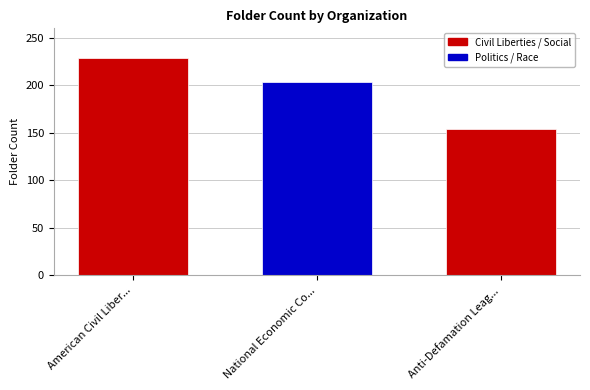

How many bars are there in total?

3